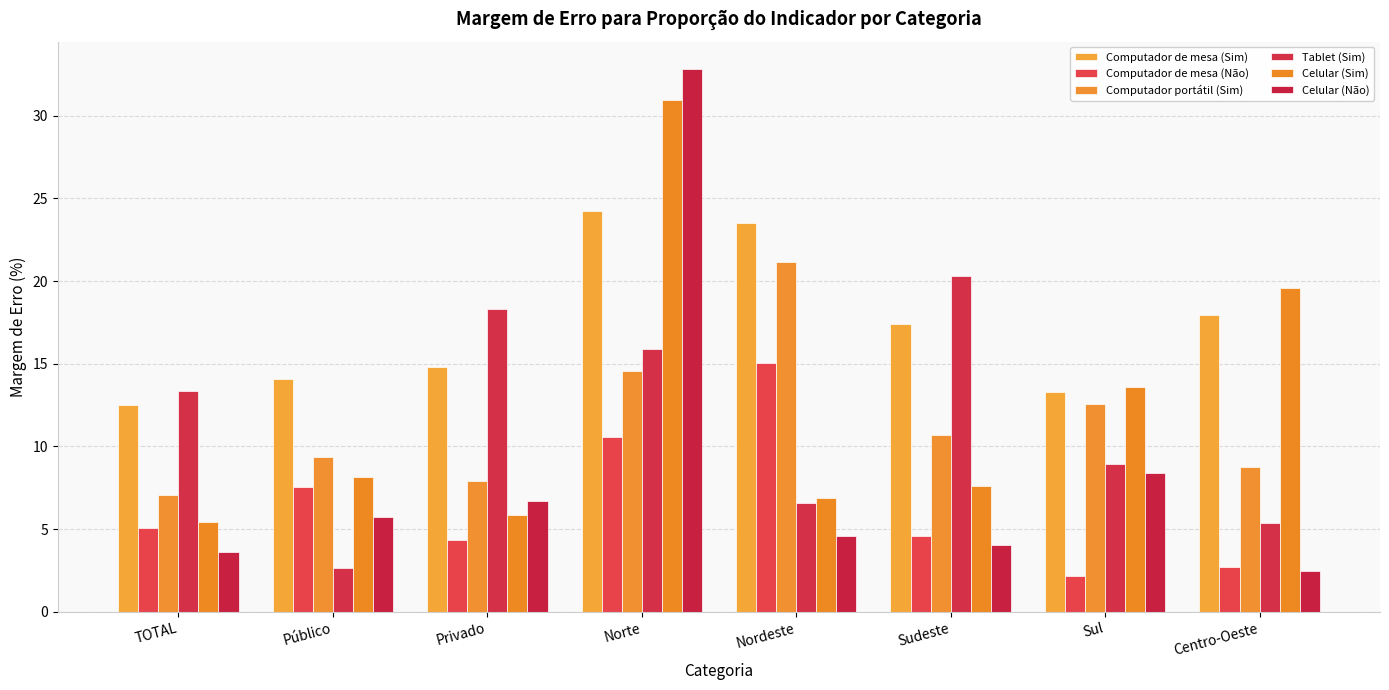

Which category has the highest value in the Celular (Não) series?

Norte